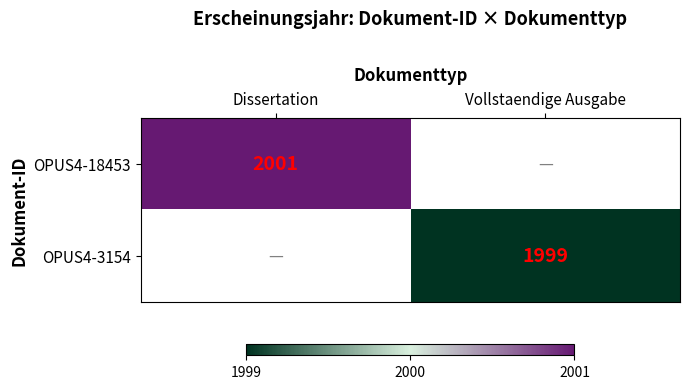

The value of OPUS4-3154 at Vollstaendige Ausgabe is 1999. True or false?

True